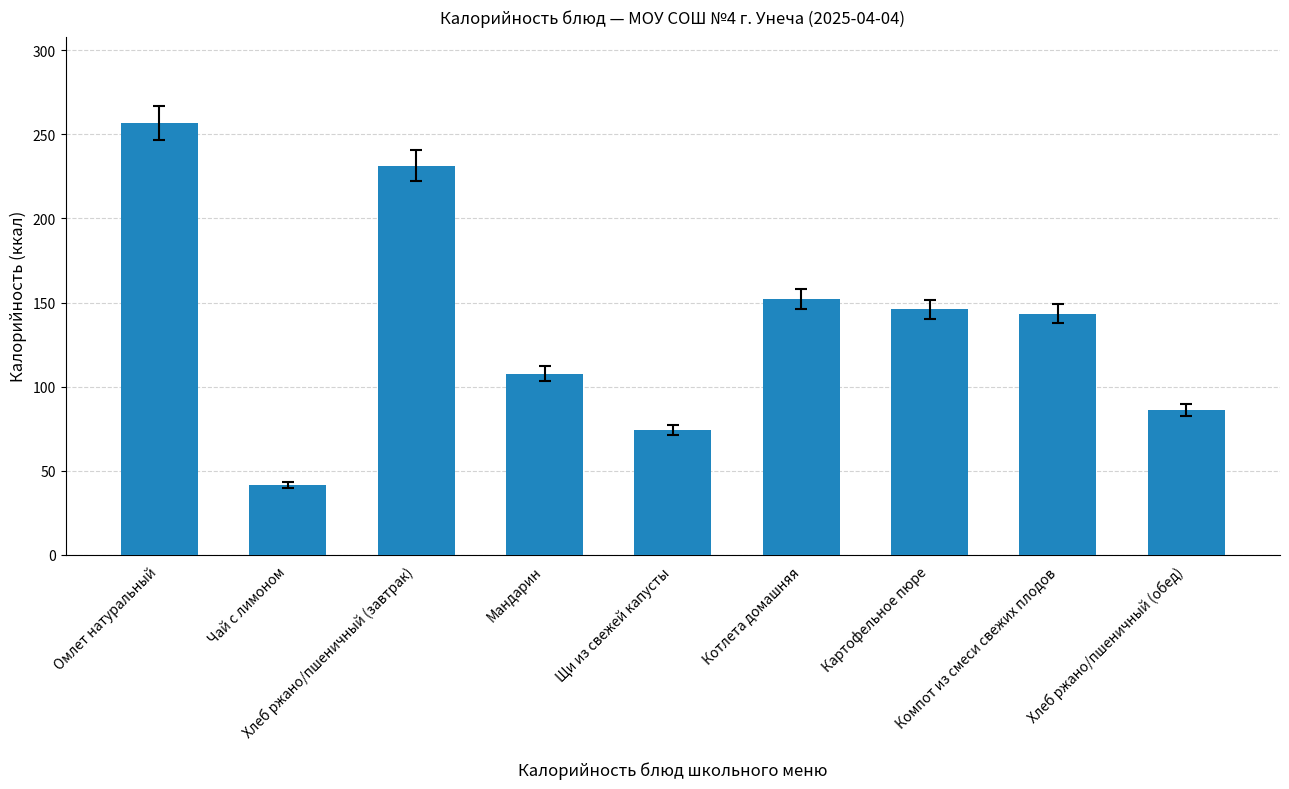

What is the label of the 6th bar from the left?

Котлета домашняя